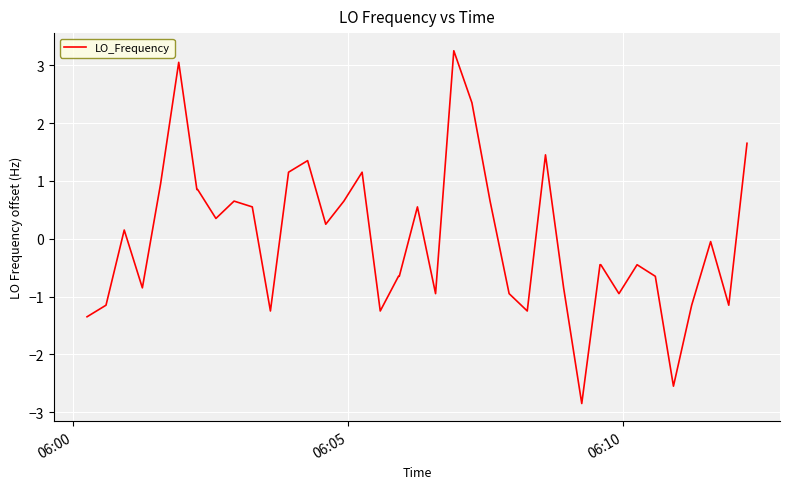

What is the smallest value displayed?

-2.8